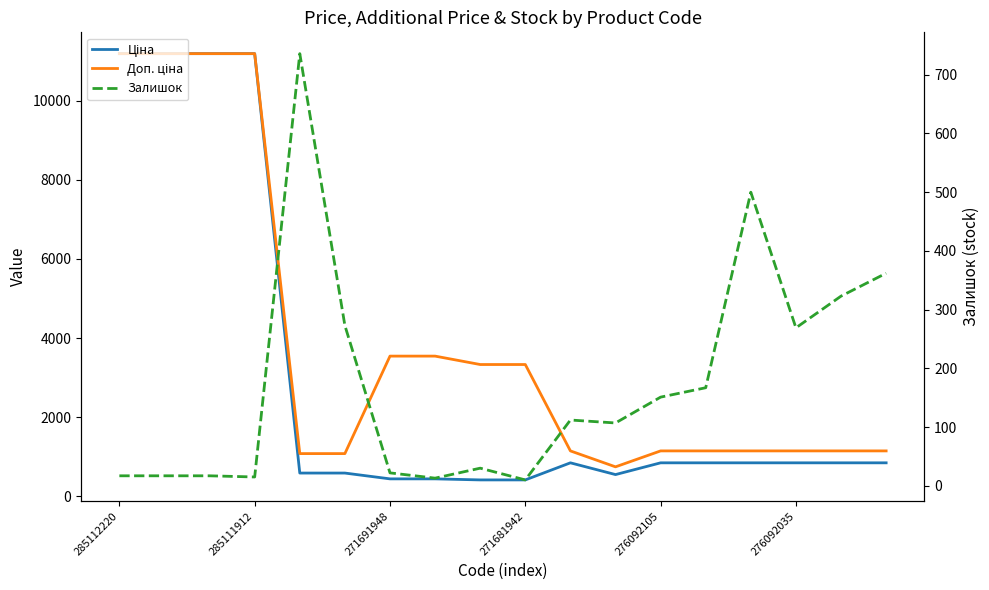

Reading left to right, what are all the values shown in this chart?

Ціна: 11188.2	11188.2	11188.2	11188.2	589.9	589.9	443.1	443.1	416.6	416.6	848.4	551.5	848.4	848.4	848.4	848.4	848.4	848.4
Доп. ціна: 11188.2	11188.2	11188.2	11188.2	1081.7	1081.7	3545.0	3545.0	3332.5	3332.5	1149.7	747.0	1149.7	1149.7	1149.7	1149.7	1149.7	1149.7
Залишок: 17.0	17.0	17.0	15.0	736.0	273.0	22.0	13.0	30.0	10.0	112.0	107.0	151.0	167.0	500.0	269.0	323.0	362.0